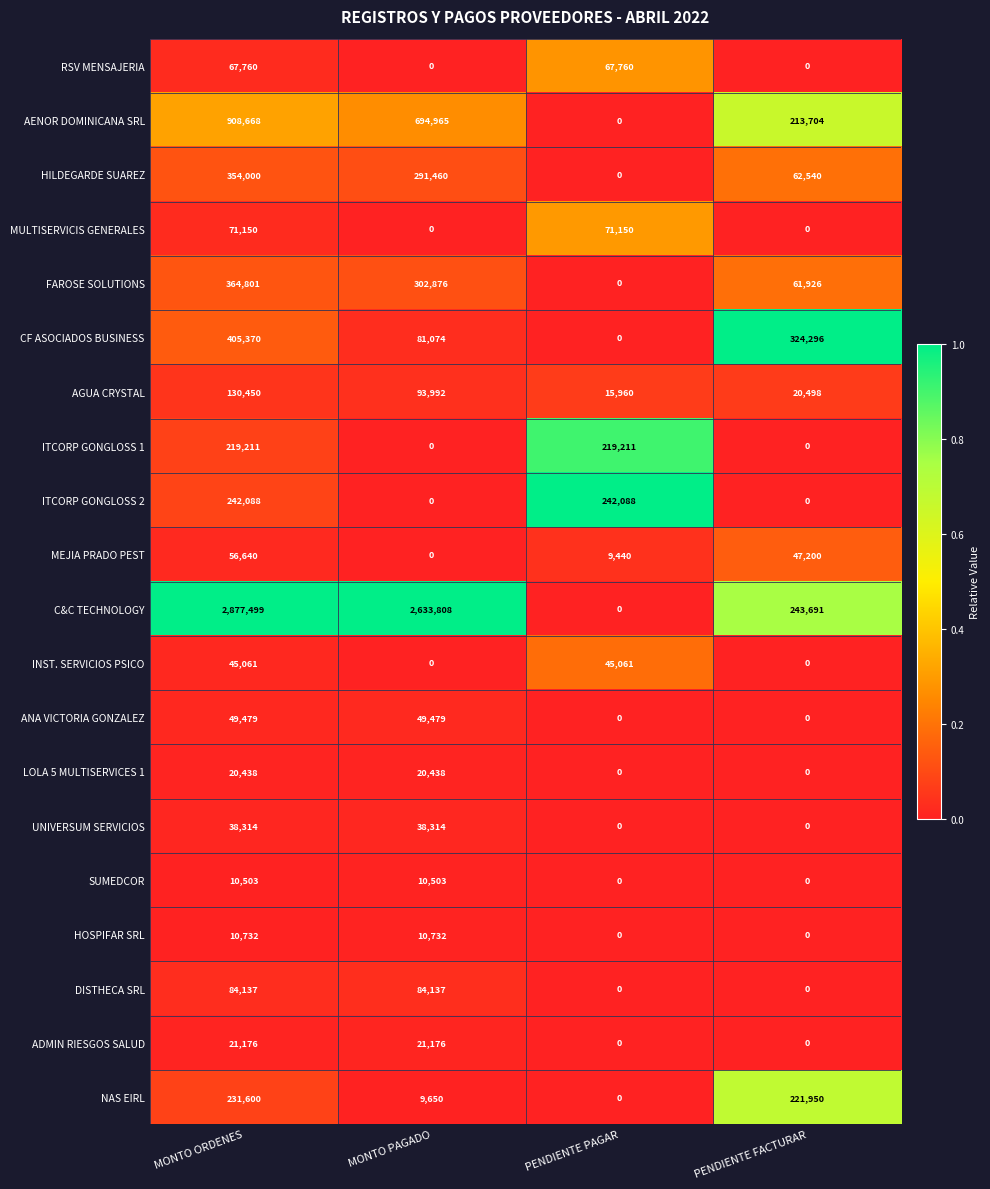

What is the difference between the maximum and minimum values in the CF ASOCIADOS BUSINESS series?

405370